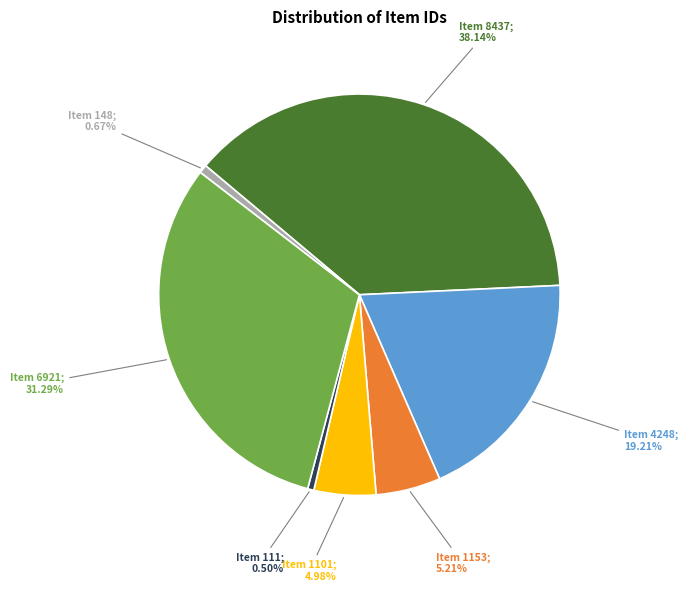

Does any single category account for the majority?

No